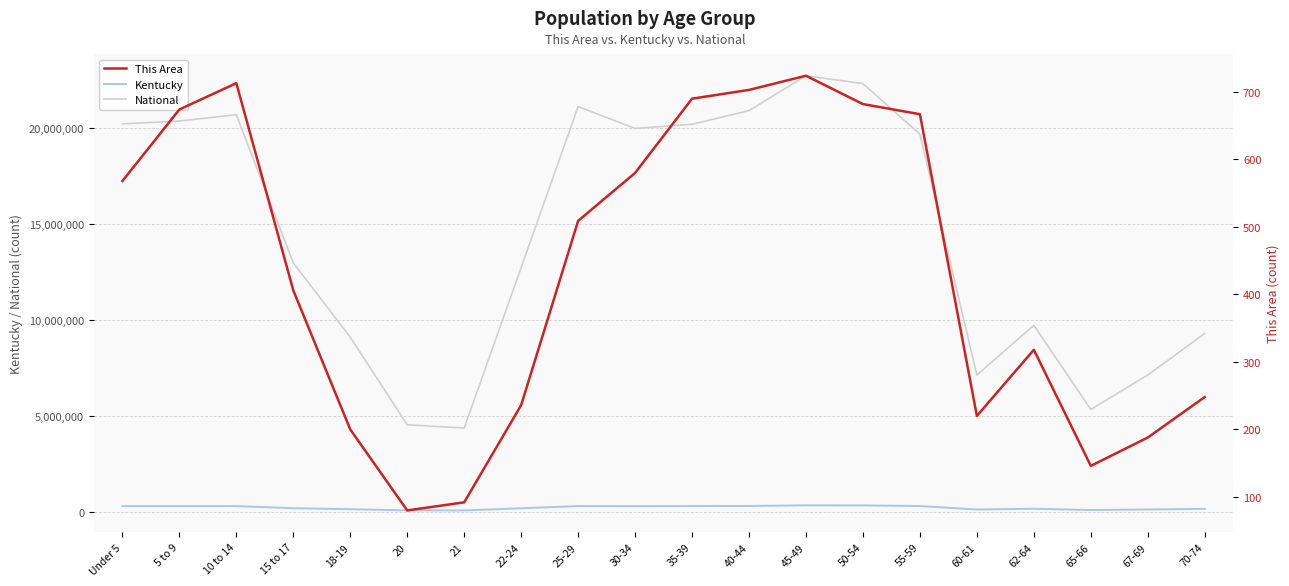

Which series has the widest spread of values?

National